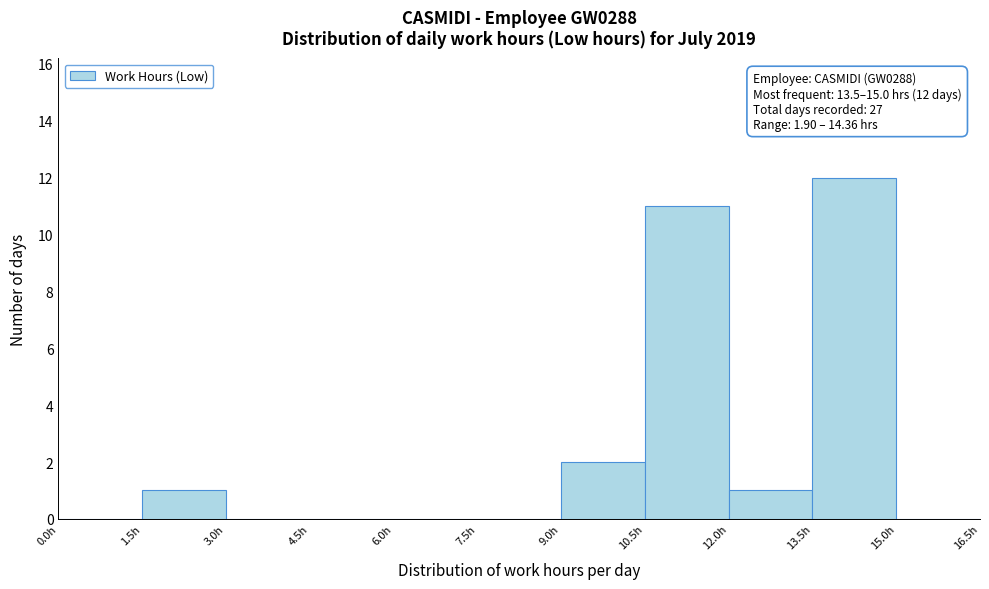

Which range on the x-axis has the tallest bar?

13.5 to 15.0